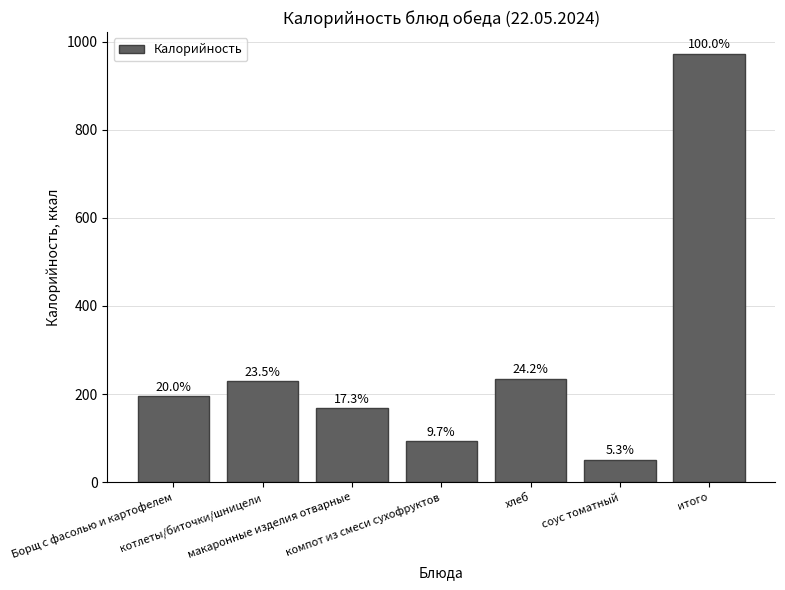

Reading left to right, list all the values displayed in this chart.

195.0	228.8	168.4	94.2	235.0	51.5	972.9